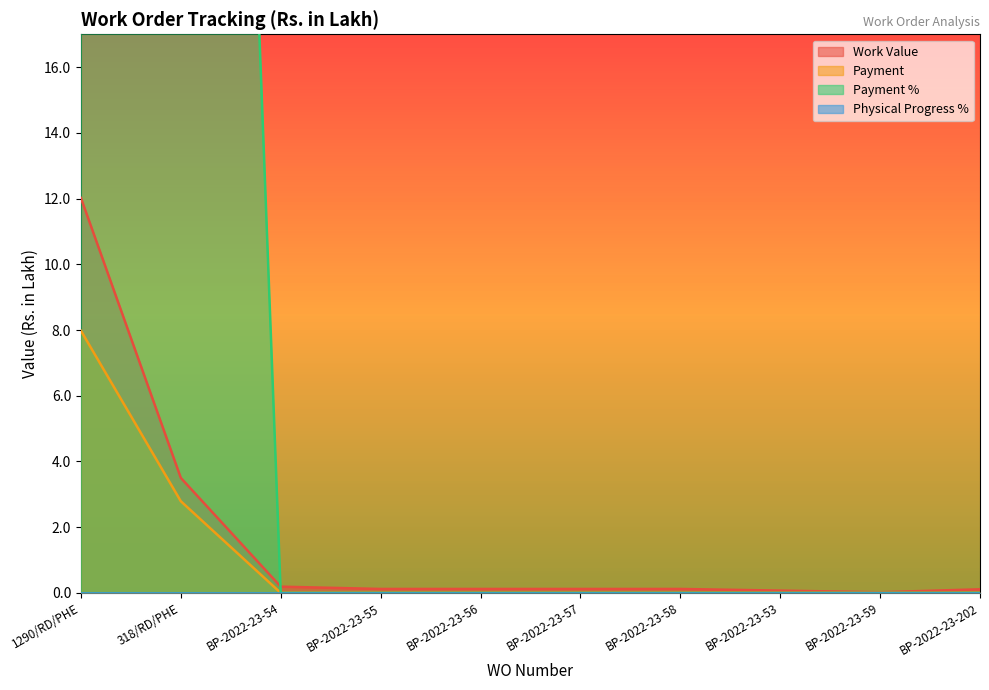

List the labels in order of Payment value, smallest first.

BP-2022-23-54, BP-2022-23-55, BP-2022-23-56, BP-2022-23-57, BP-2022-23-58, BP-2022-23-53, BP-2022-23-59, BP-2022-23-202, 318/RD/PHE, 1290/RD/PHE